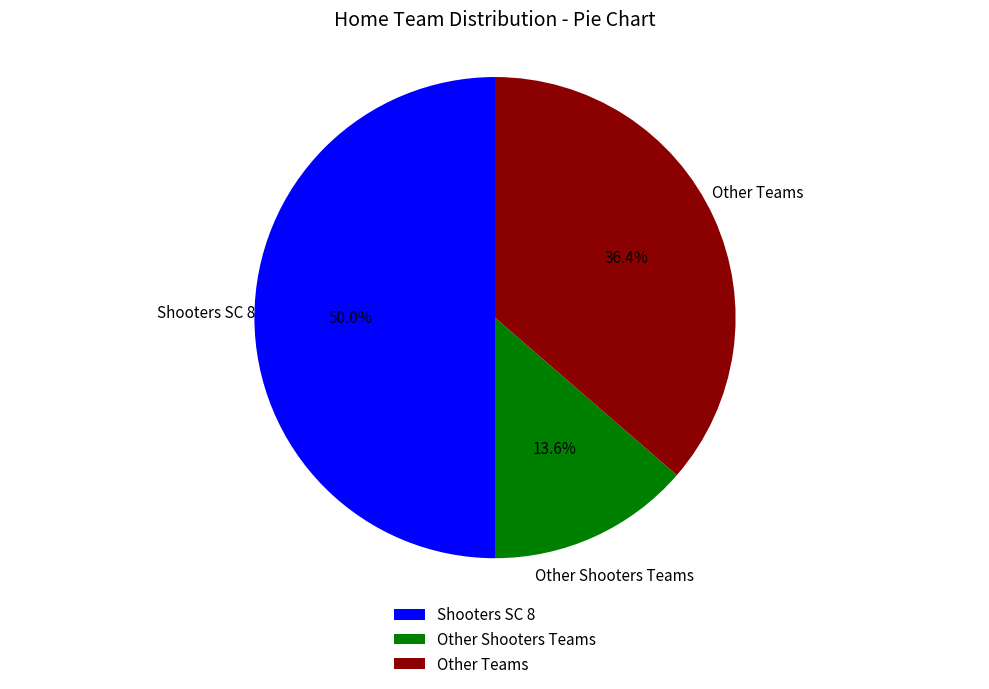

What is the smallest slice in the pie chart?

Other Shooters Teams